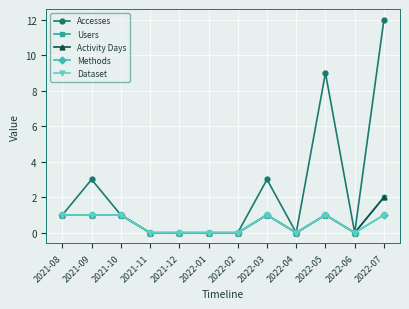

Is this an area chart (filled region under the line)?

No